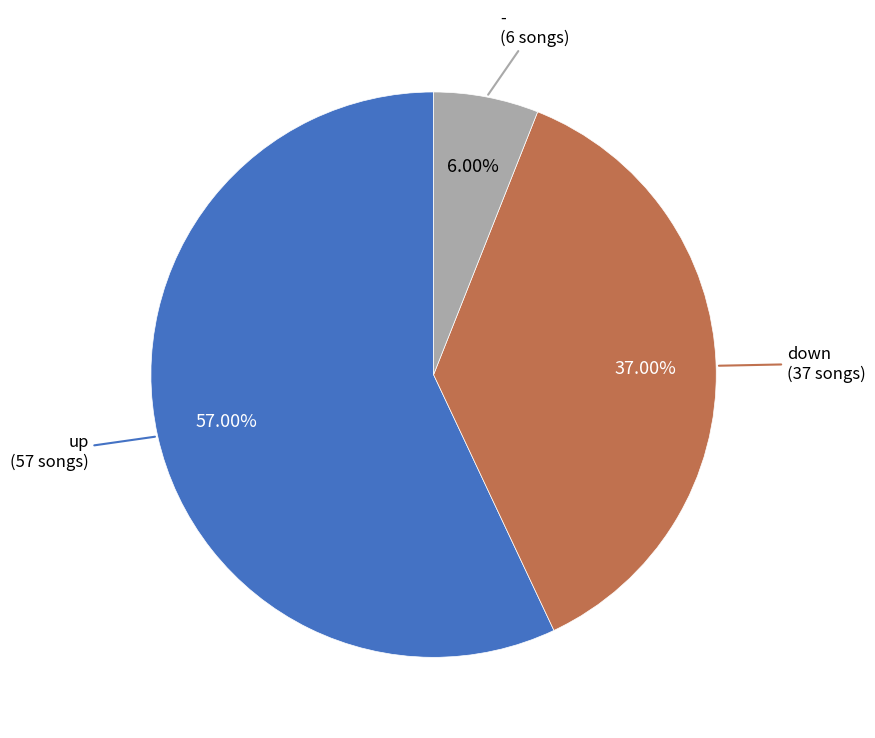

Is the sum of up and - greater than half?

Yes